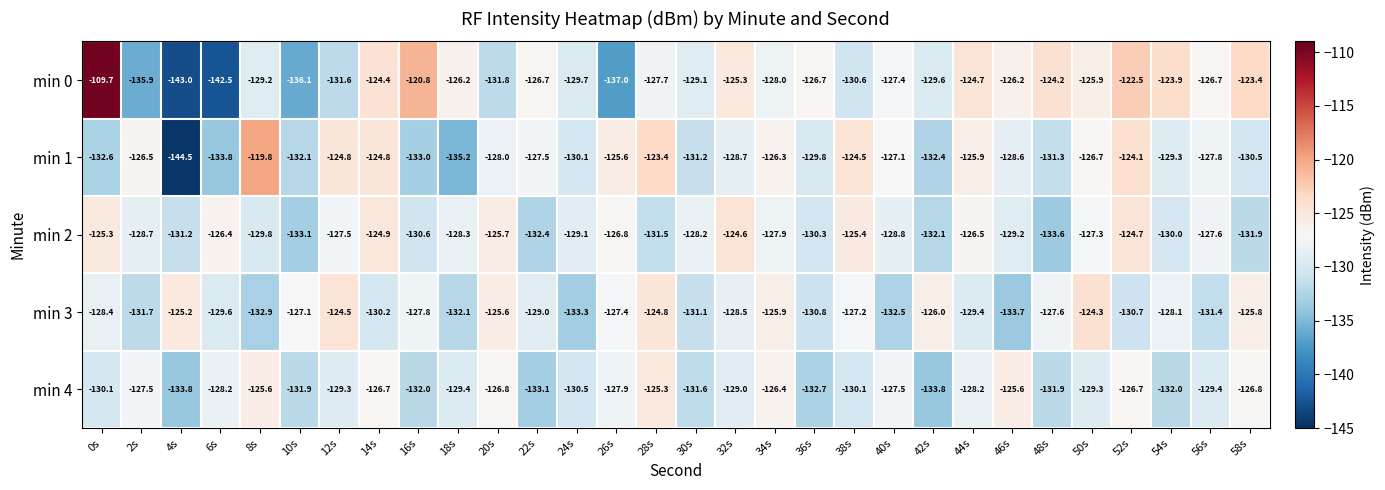

What value does the min 1 series have at 20s?

-128.0